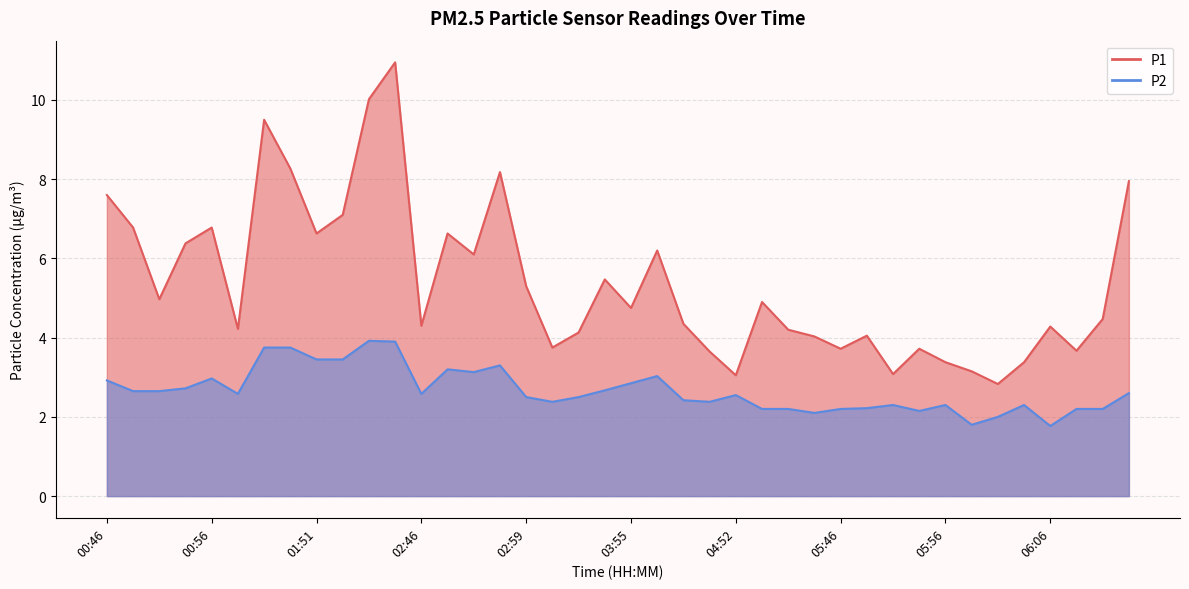

What position from the left is 05:56?

33